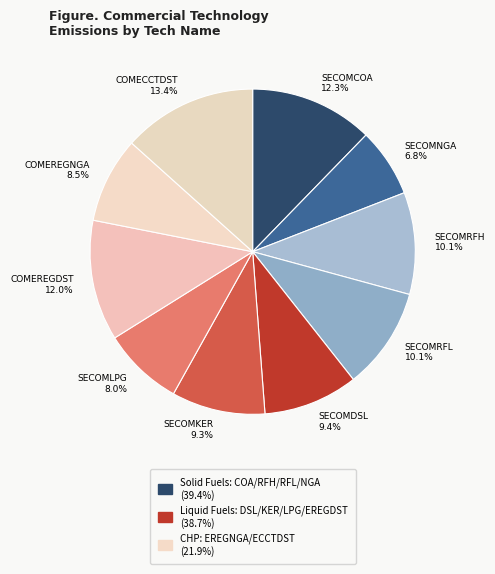

Which category has the biggest portion of the pie?

COMECCTDST